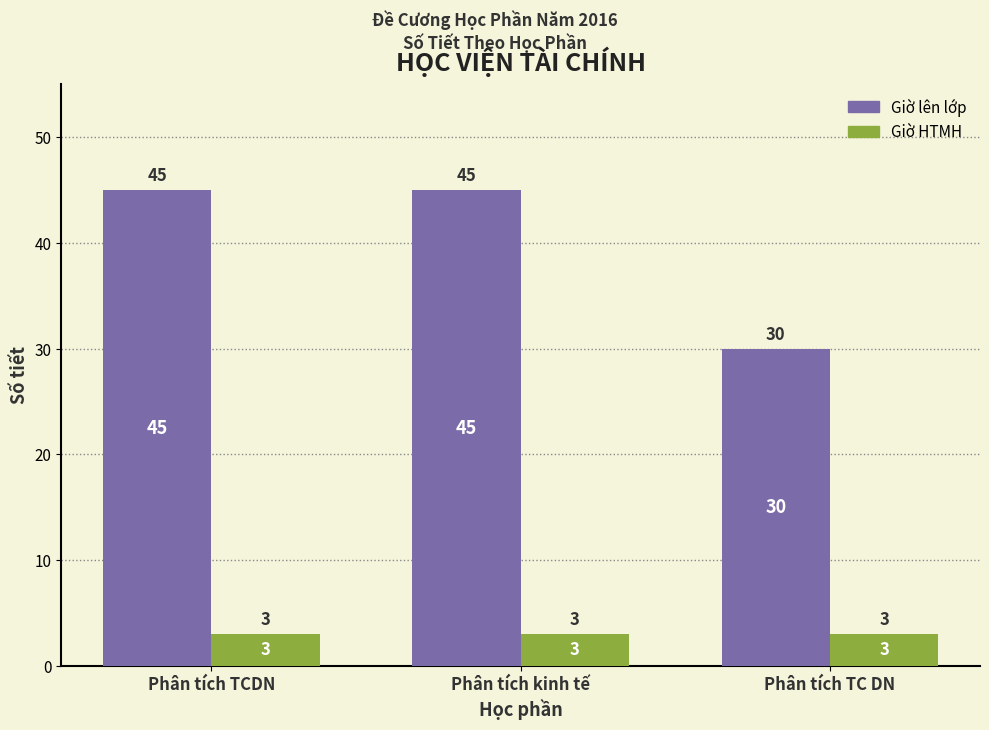

Which category has the lowest value in the Giờ lên lớp series?

Phân tích TC DN